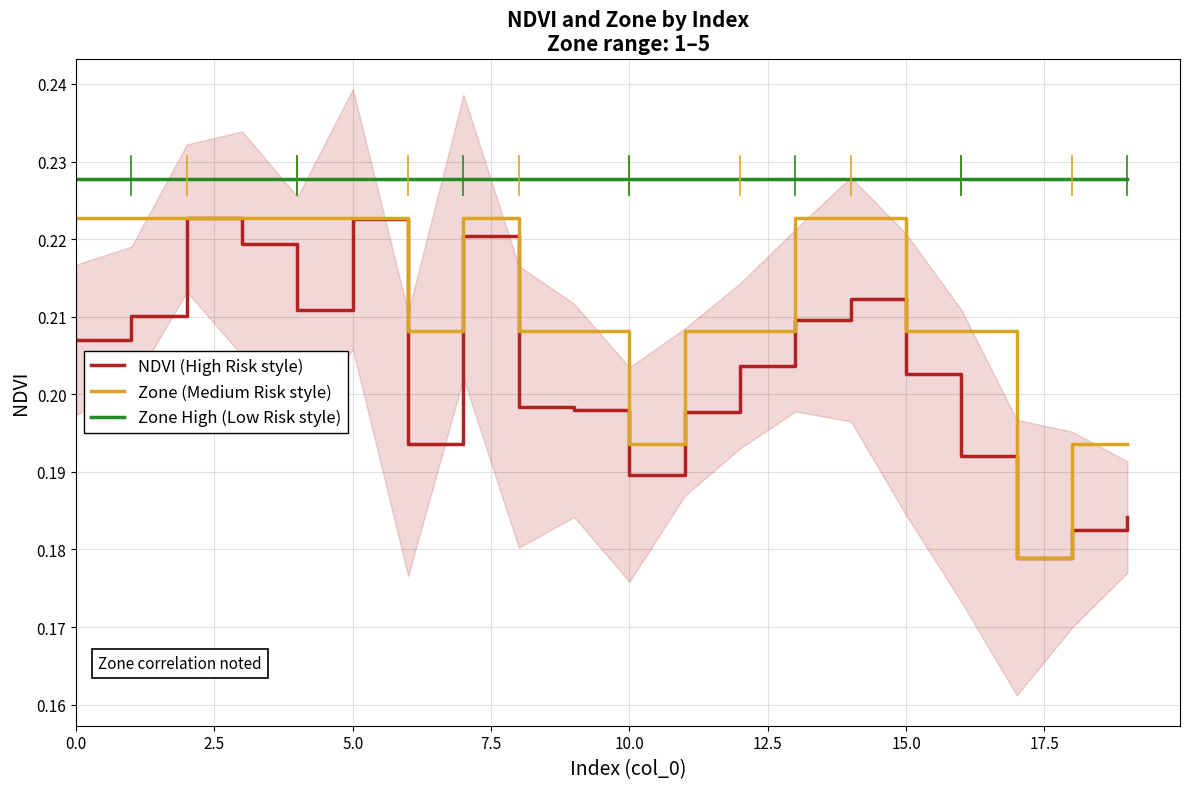

What position from the left is 0.0?

1